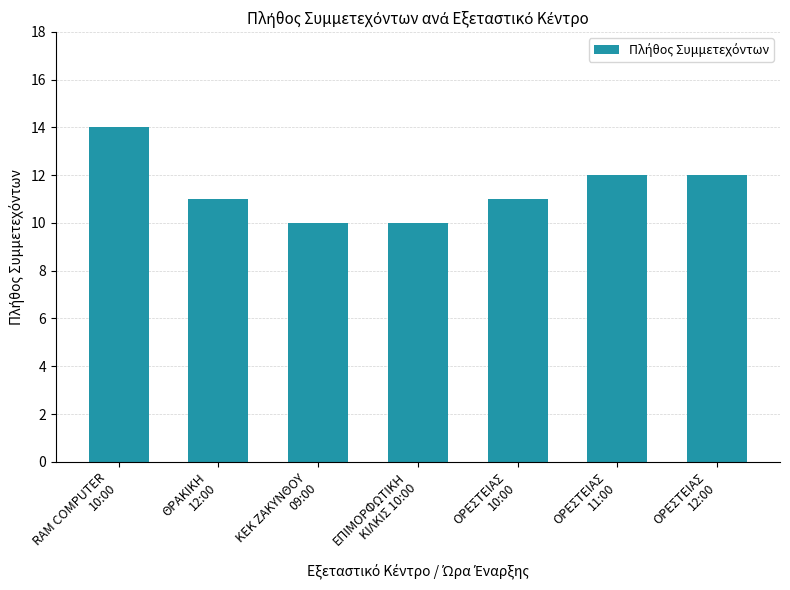

Which has a higher value, ΕΠΙΜΟΡΦΩΤΙΚΗ
ΚΙΛΚΙΣ 10:00 or ΟΡΕΣΤΕΙΑΣ
10:00?

ΟΡΕΣΤΕΙΑΣ
10:00